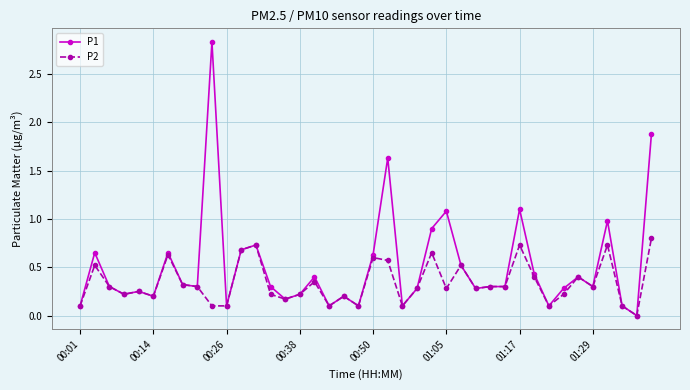

Which series has the widest spread of values?

P1